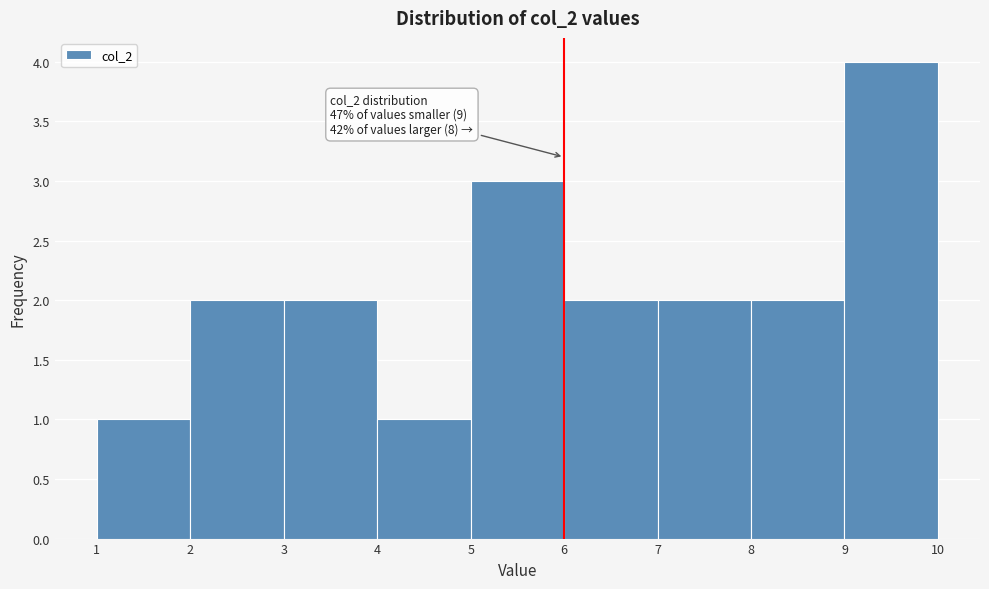

Which range on the x-axis has the tallest bar?

9 to 10